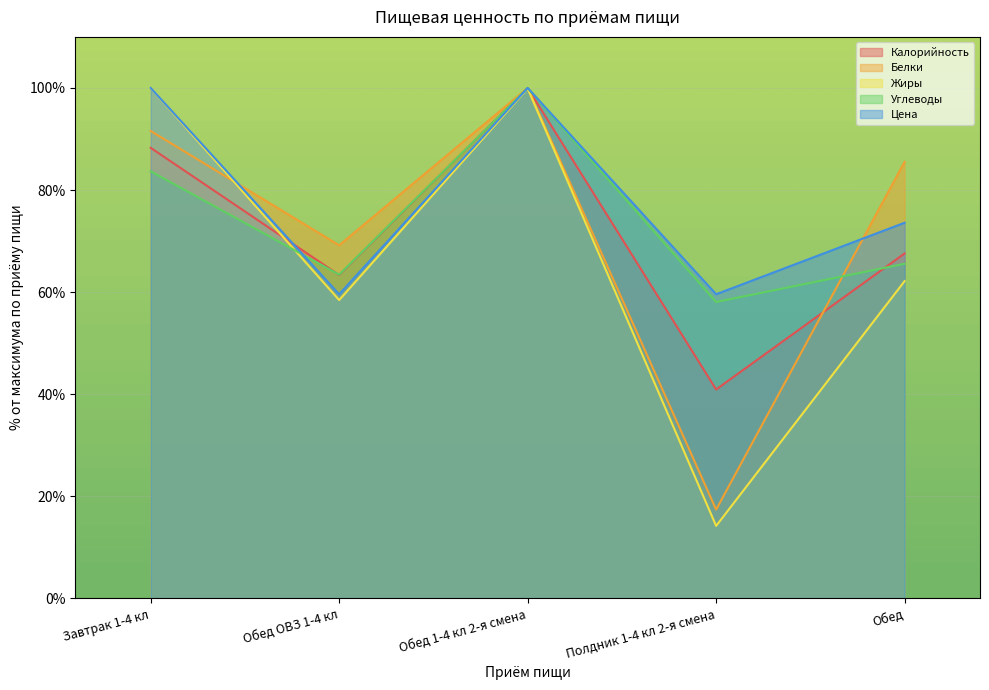

Which series has the largest total across all categories?

Цена